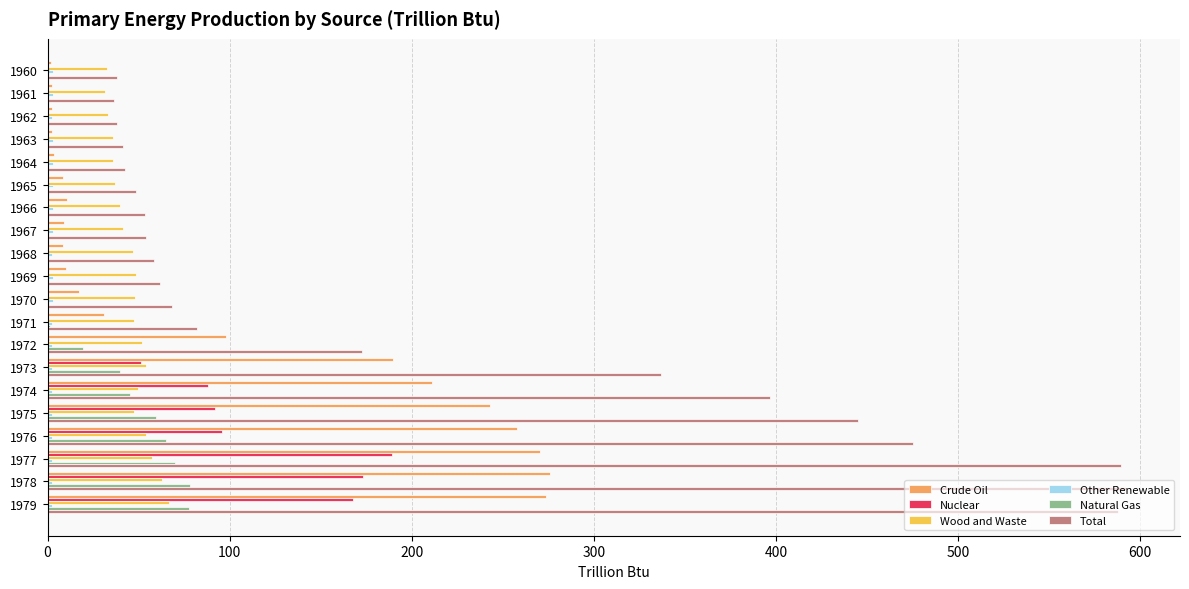

What is the sum of all Crude Oil values?

1927.1